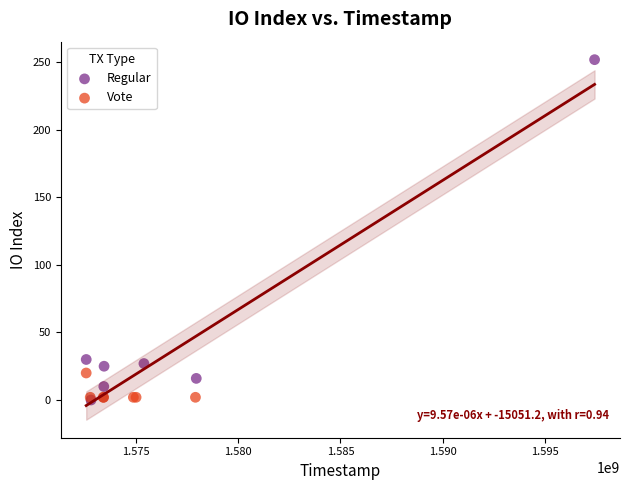

What are all the series names shown in the legend?

Regular, Vote